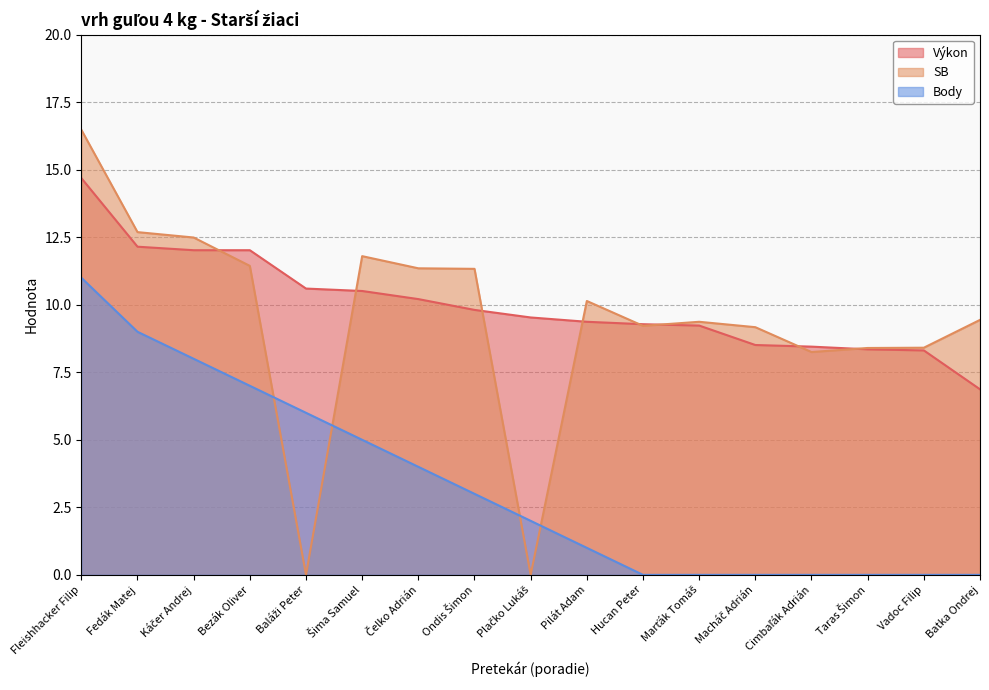

What is the greatest value displayed?

16.5